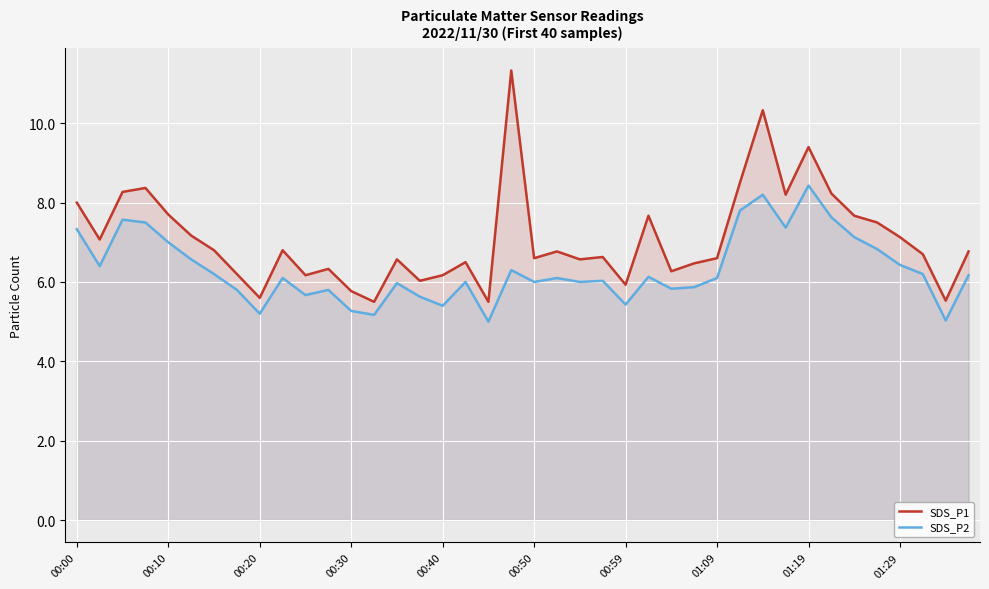

What is the difference between the second highest and second lowest values in the SDS_P2 series?

3.2